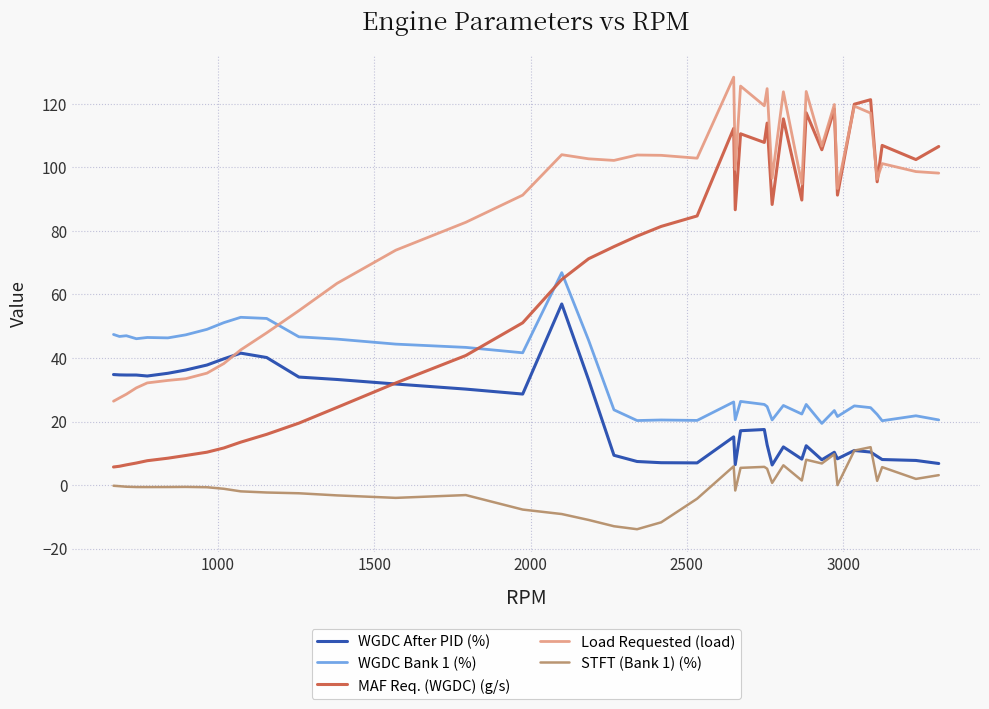

What is the maximum value for WGDC After PID (%)?

57.0